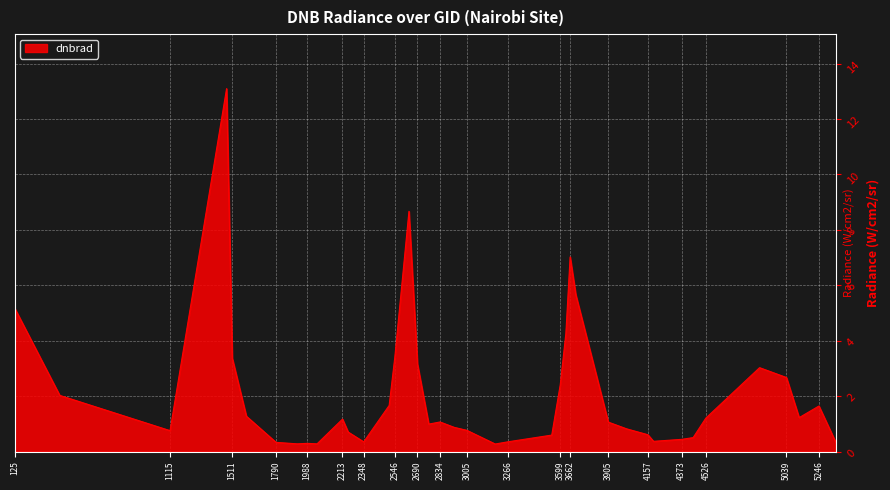

What is the maximum value shown in the chart?

13.1